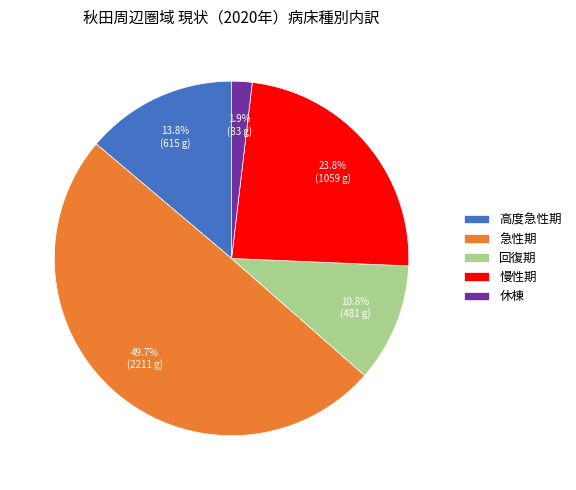

Is 回復期 the majority of the pie?

No